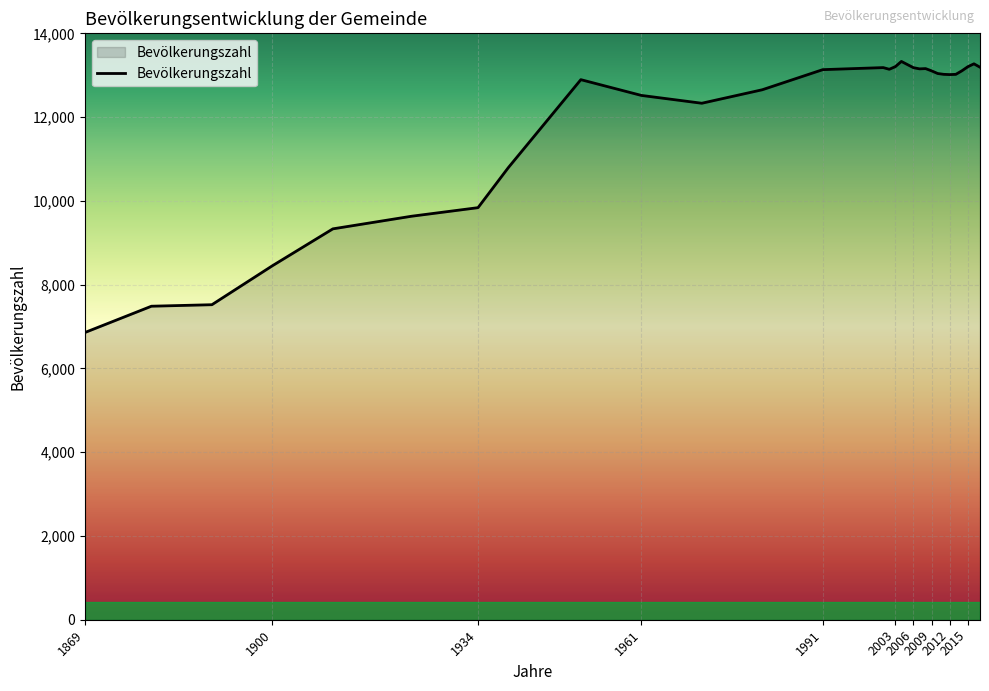

What is the minimum value shown in the chart?

6857